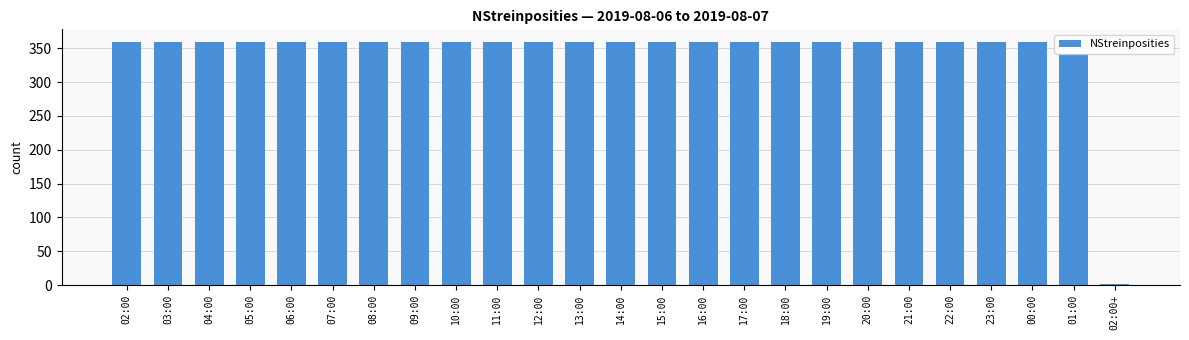

Where is the data nearest to the value 180?

01:00